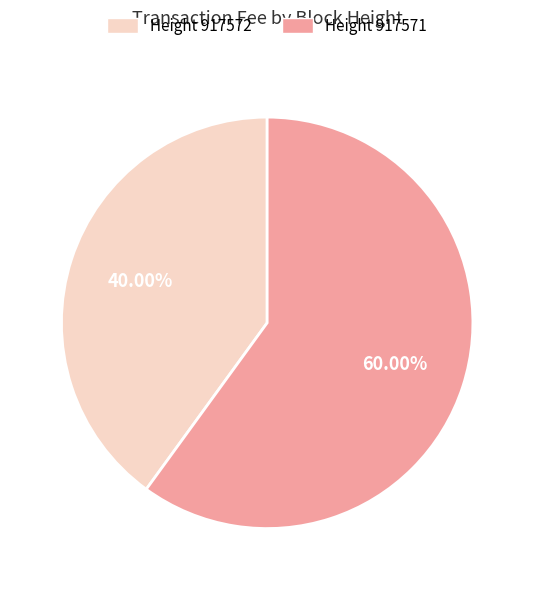

Rank the categories by value from lowest to highest.

Height 917572, Height 917571